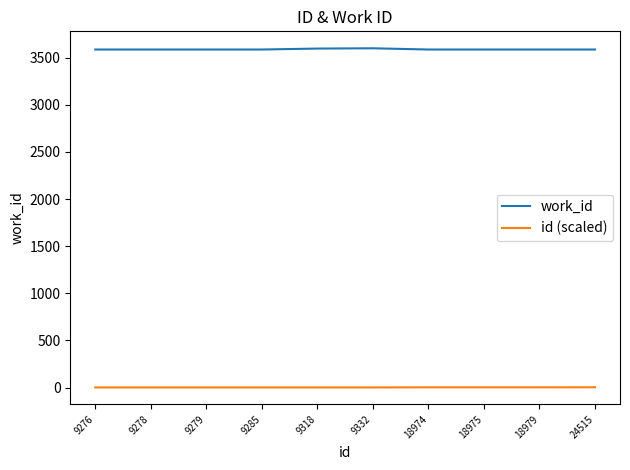

Rank the series by their maximum value, from highest to lowest.

work_id, id (scaled)